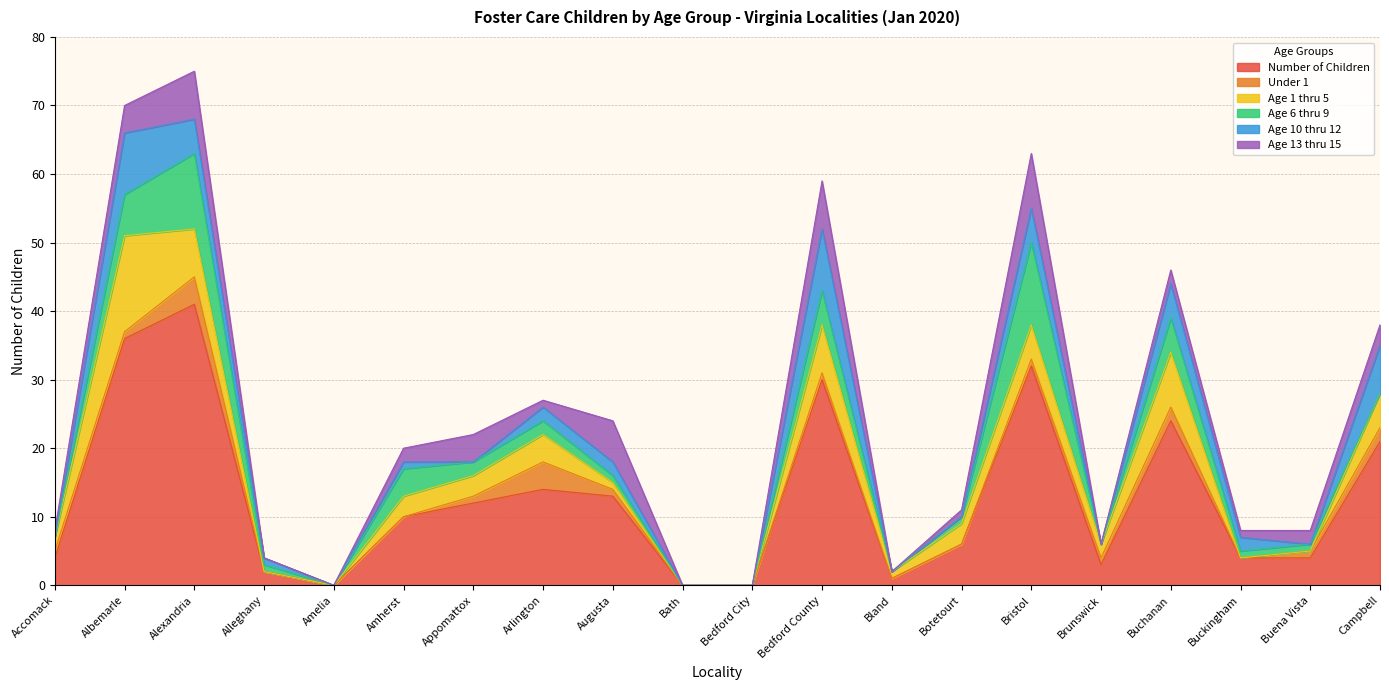

What is the label of the 16th point from the right?

Amelia